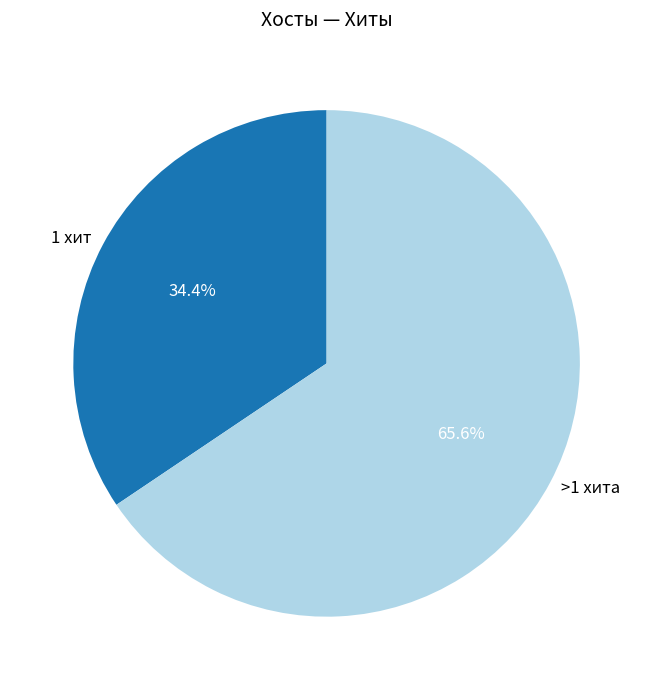

What is the ratio of the value at >1 хита to the value at 1 хит?

1.9